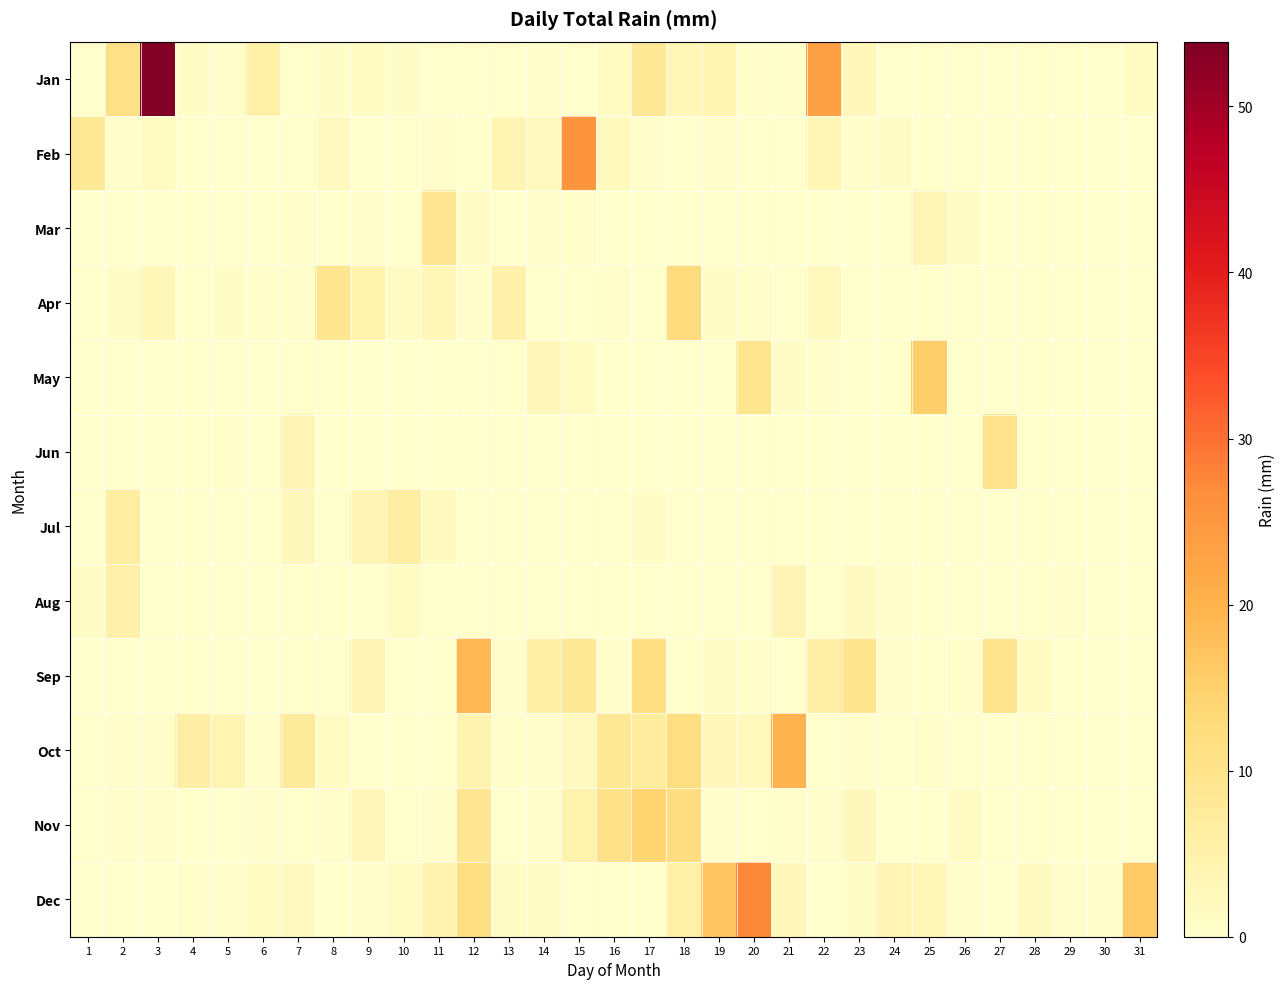

At which category is the sum across all series the highest?

3